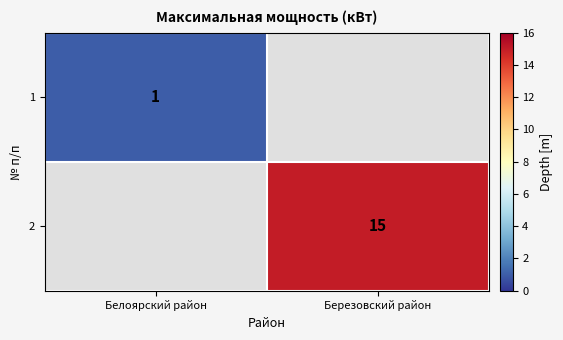

Which category has the lowest value across all series?

Белоярский район